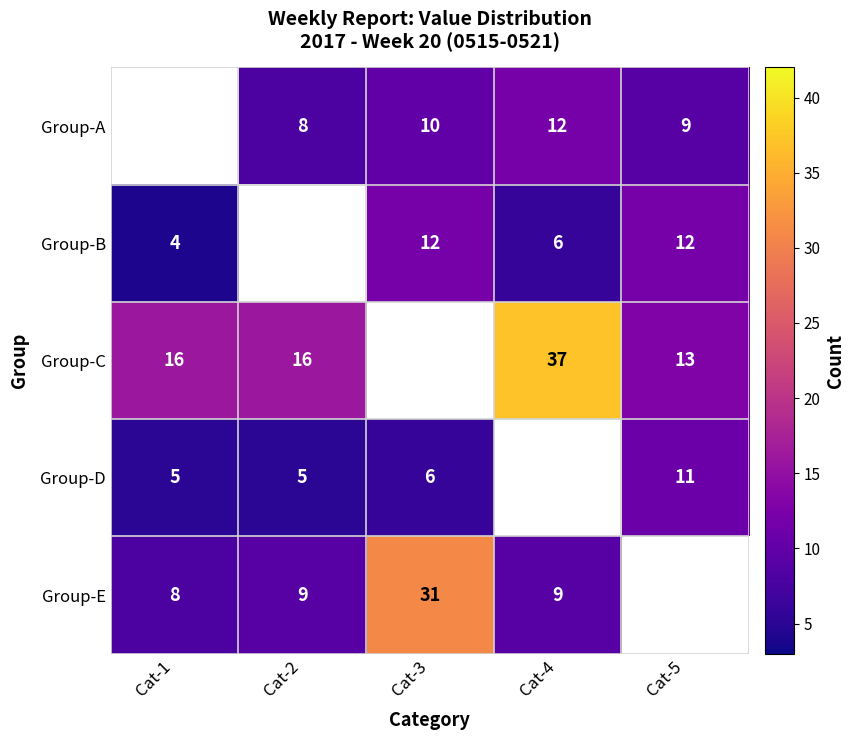

Is the value of Group-D at Cat-3 greater than the value of Group-E at Cat-2?

No